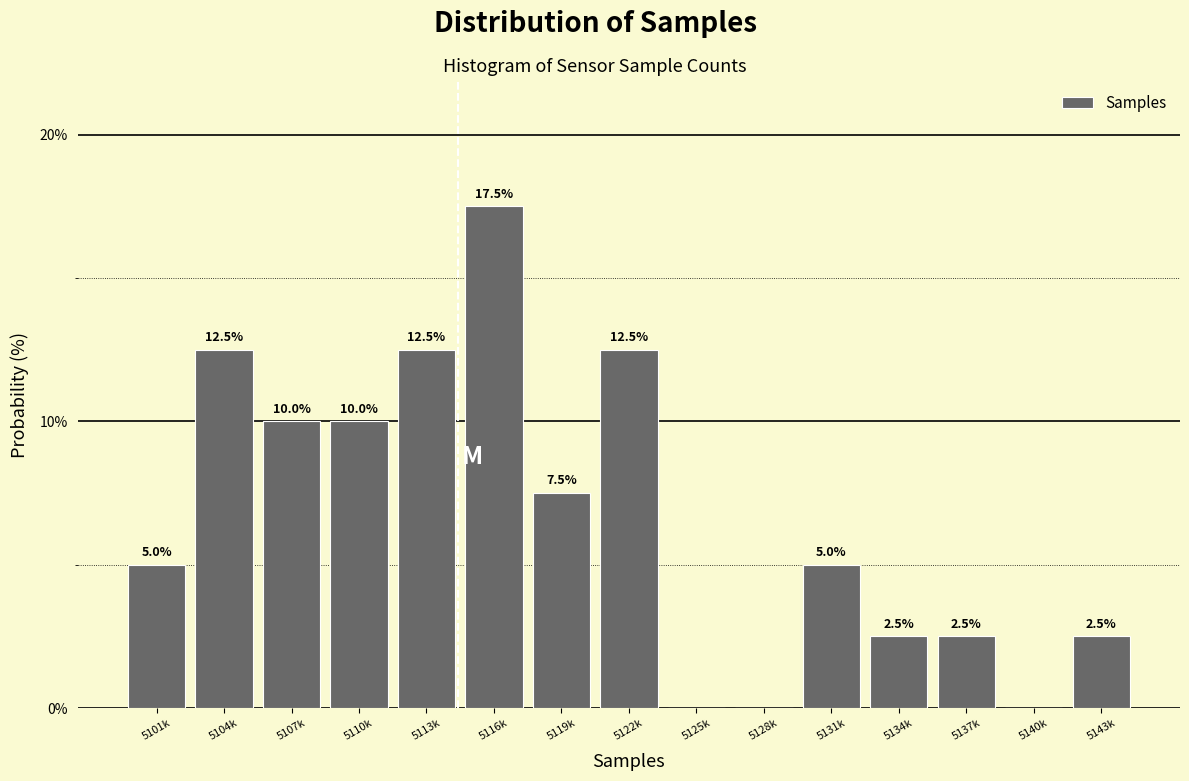

Reading left to right, list all the values displayed in this chart.

5101k=5.0	5104k=12.5	5107k=10.0	5110k=10.0	5113k=12.5	5116k=17.5	5119k=7.5	5122k=12.5	5125k=0.0	5128k=0.0	5131k=5.0	5134k=2.5	5137k=2.5	5140k=0.0	5143k=2.5